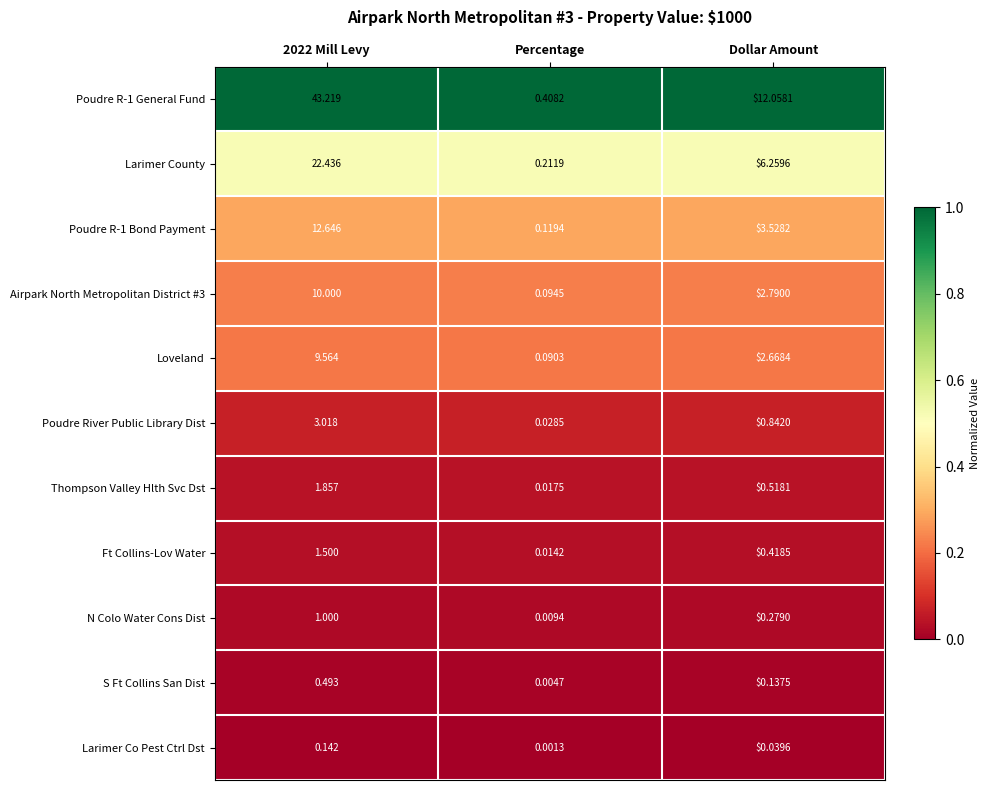

Which label corresponds to the smallest value in the chart?

Percentage